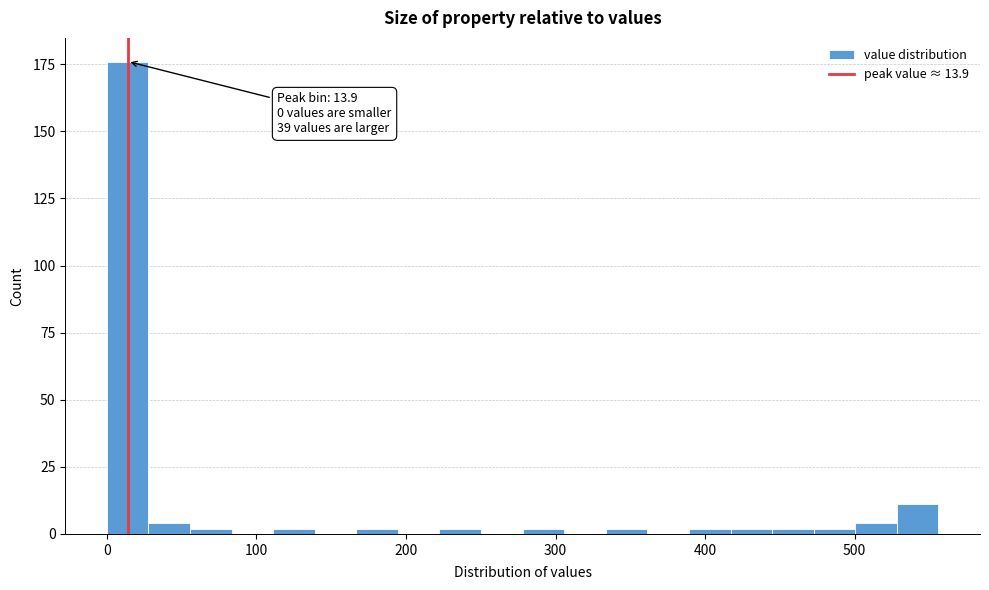

Read against the x-axis, roughly where is the centre of the tallest bar?

10